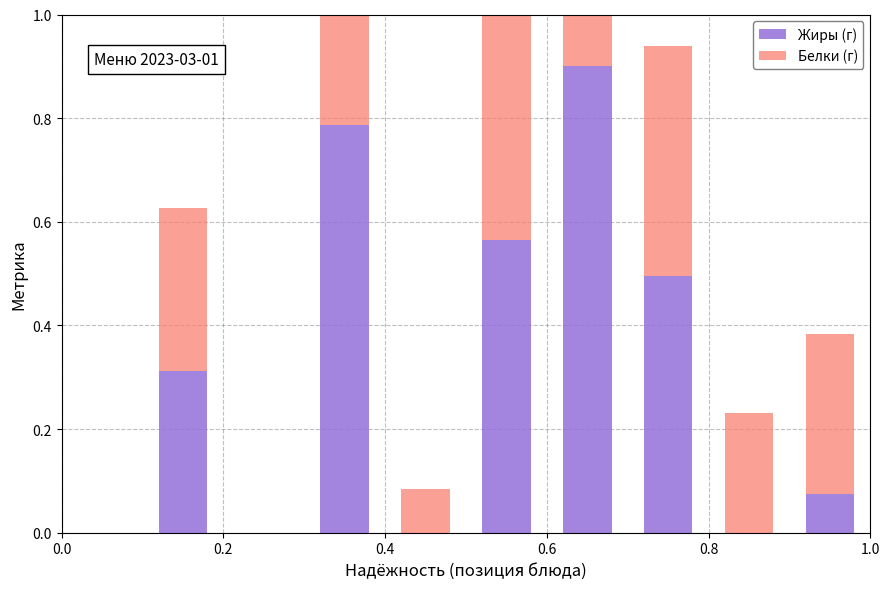

What is the average value of the Белки (г) series?

0.4